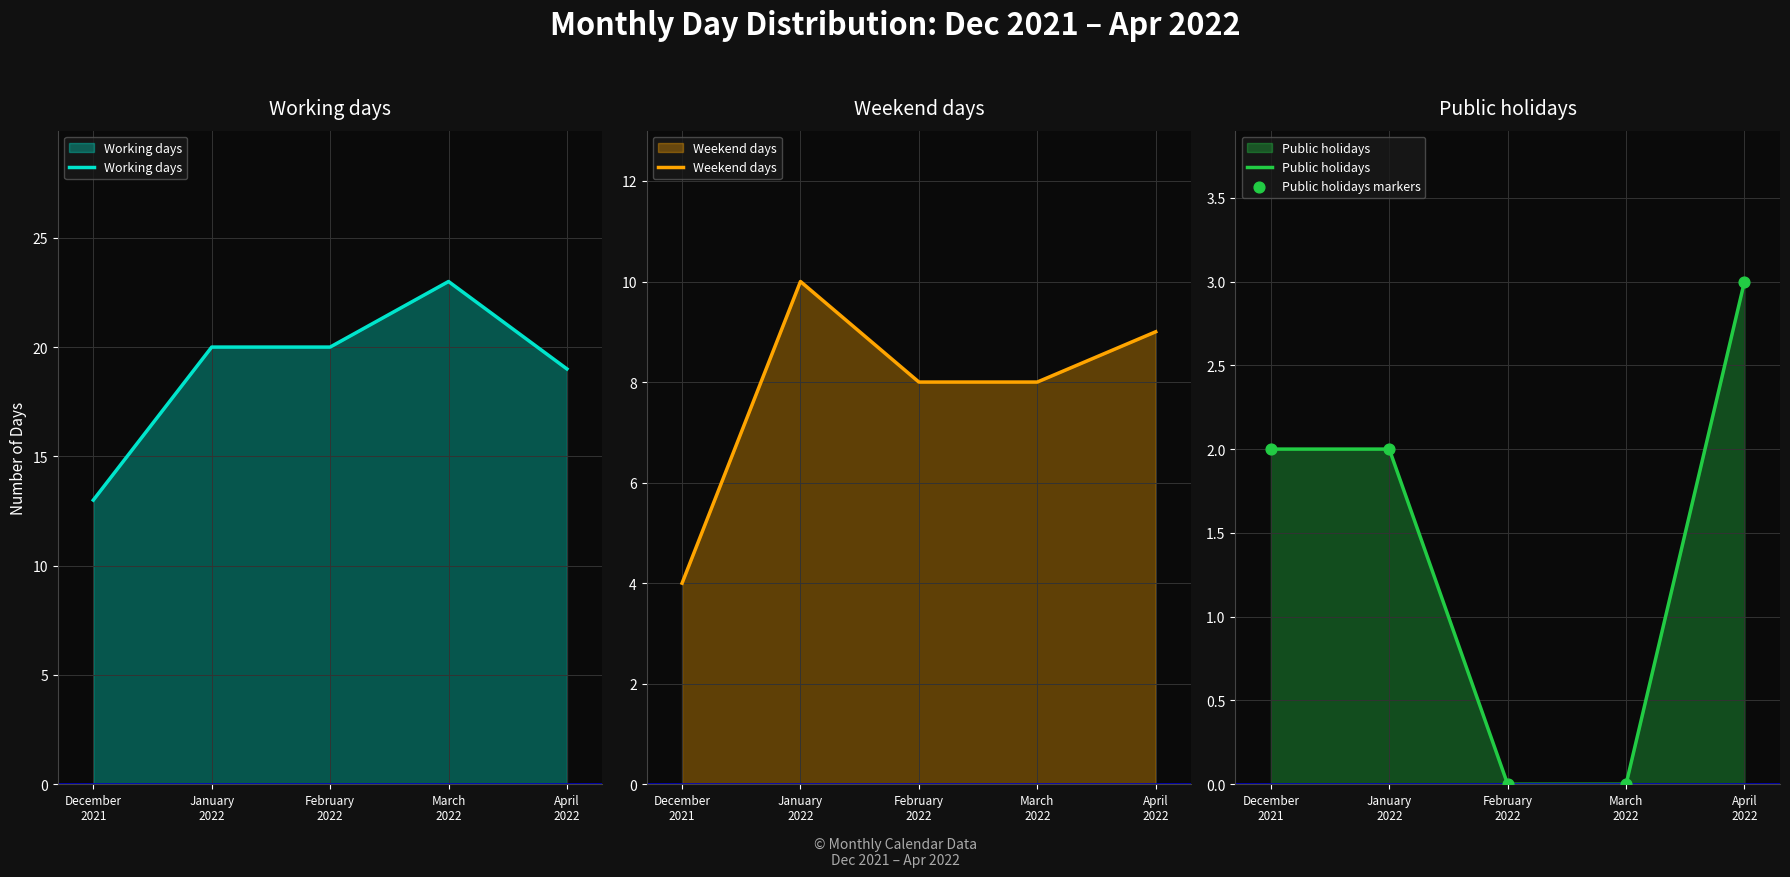

What is the total value across all series at December
2021?

21